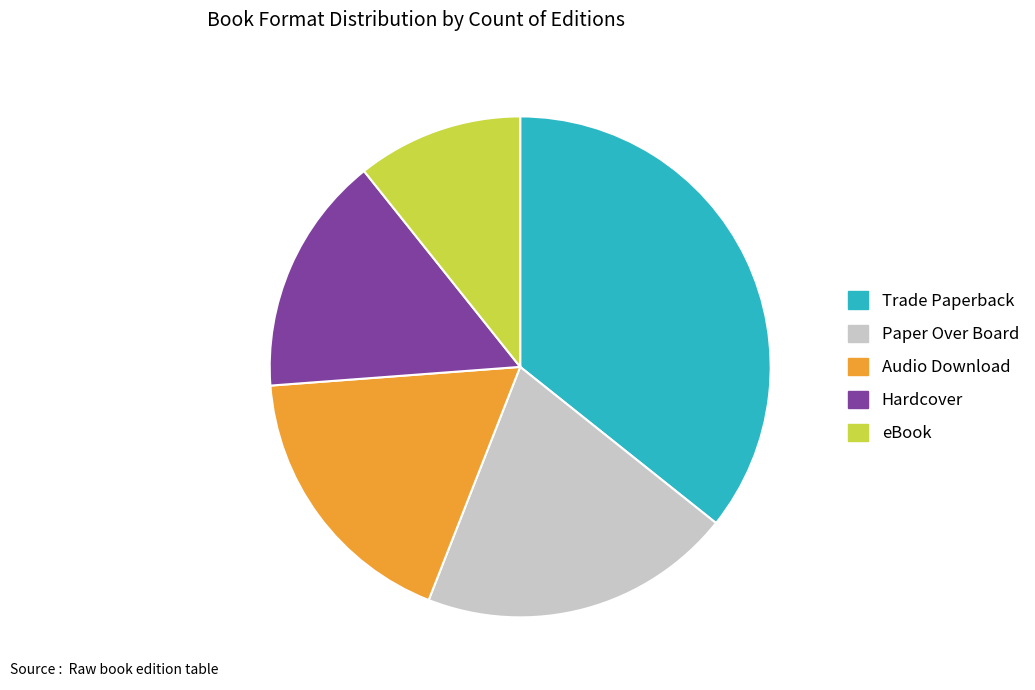

Do Paper Over Board and Hardcover together represent more than half of the pie?

No